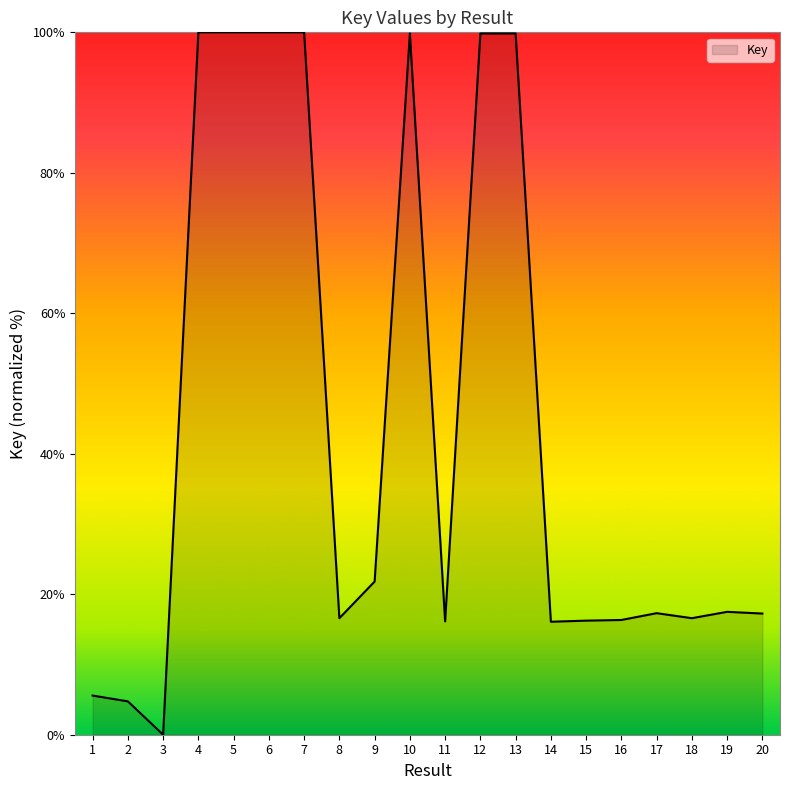

Which label corresponds to the smallest value in the chart?

3